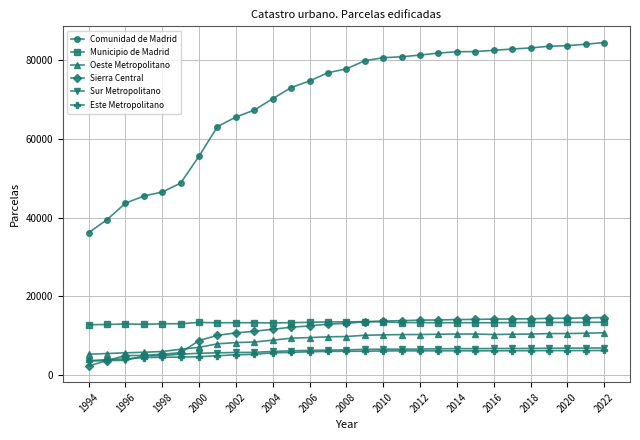

What is the maximum value shown in the chart?

84476